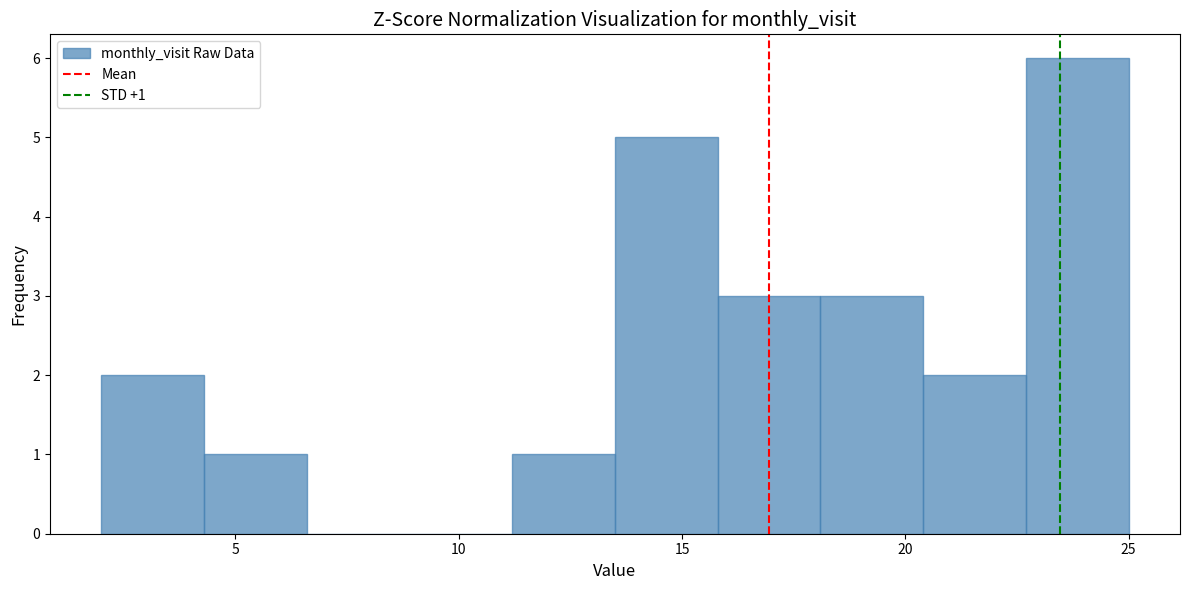

Which range on the x-axis has the tallest bar?

22.7 to 25.0